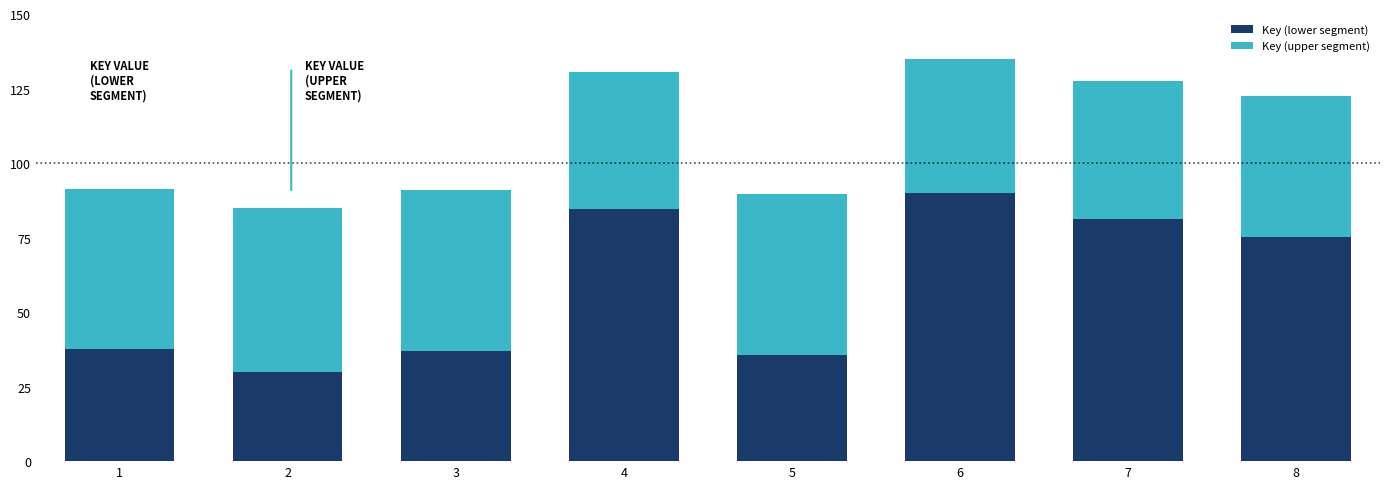

The Key (lower segment) series shows 35.6 at 5. True or false?

True